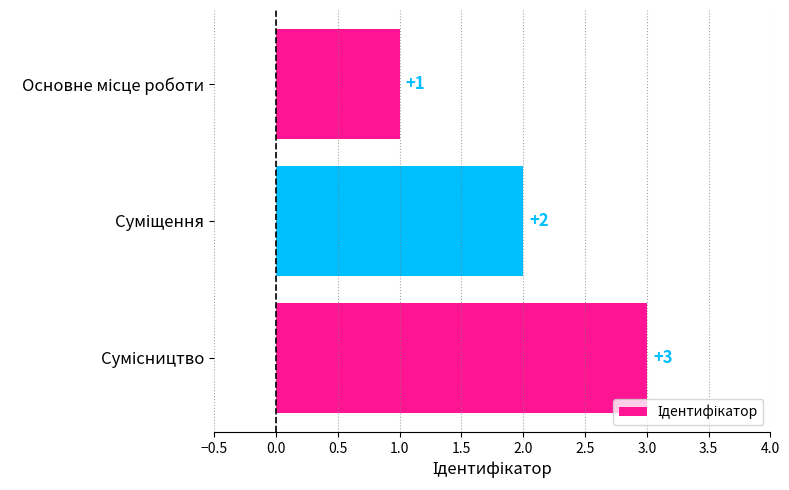

How many values are between 1 and 3?

3